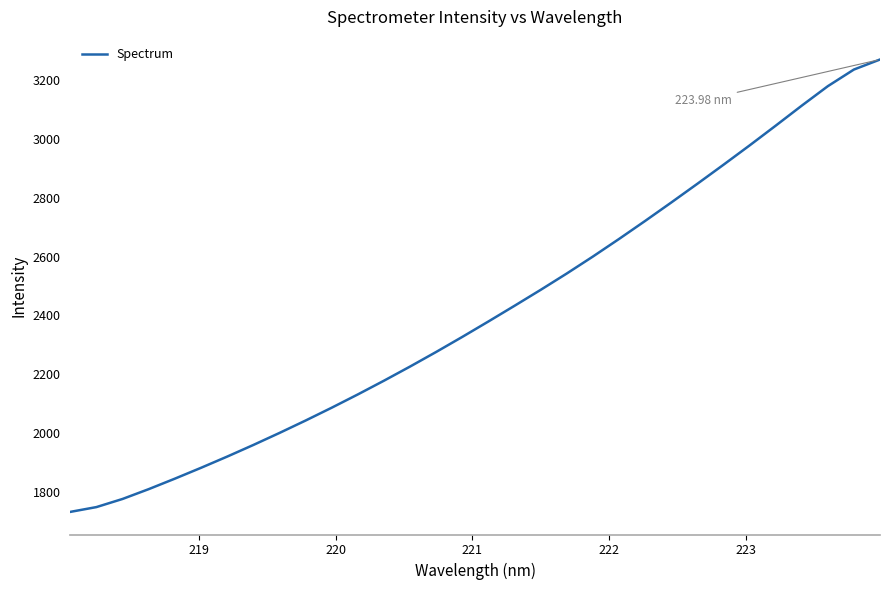

How many series are shown in this chart?

1